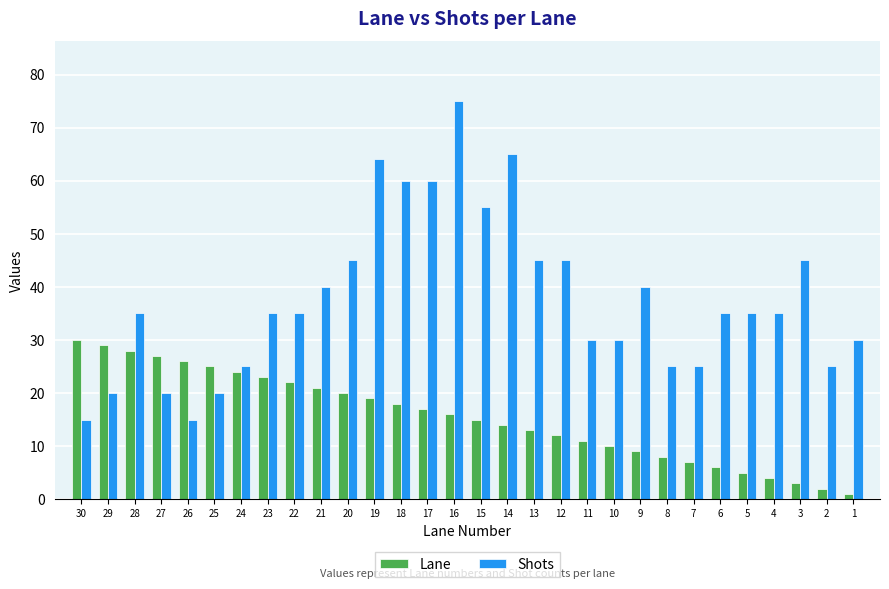

How many bars are there in total?

60